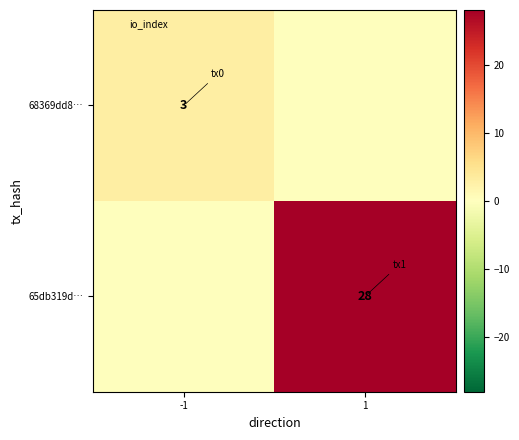

Which series has the largest total across all categories?

65db319d…